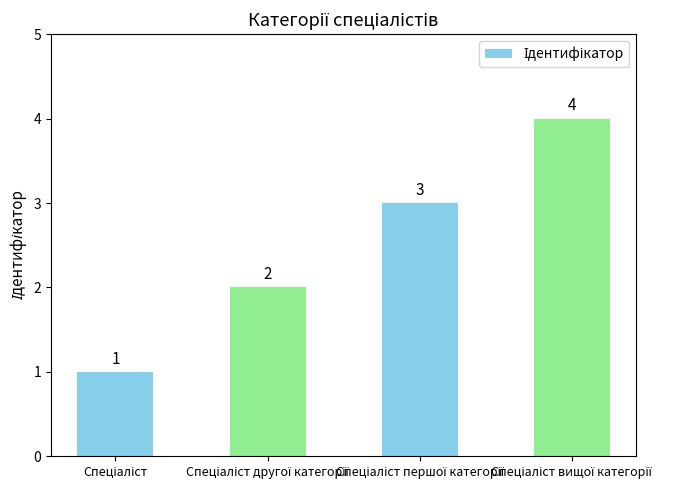

How many values are between 2 and 4?

3